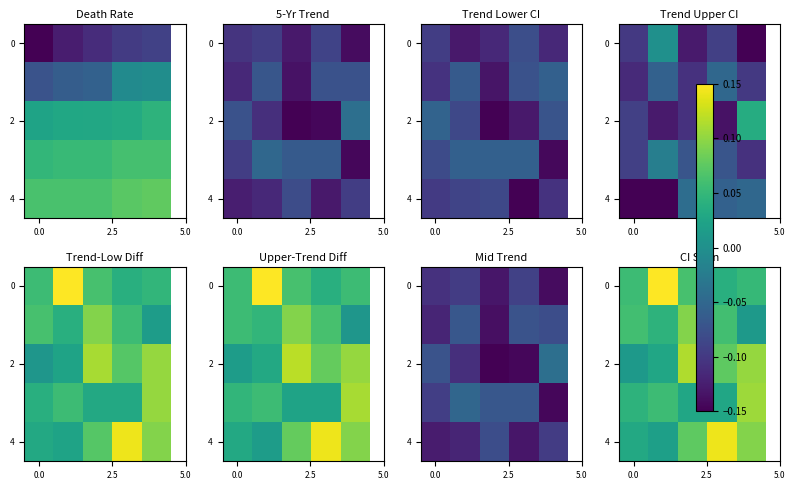

How many 0 values are between 0 and 1?

5